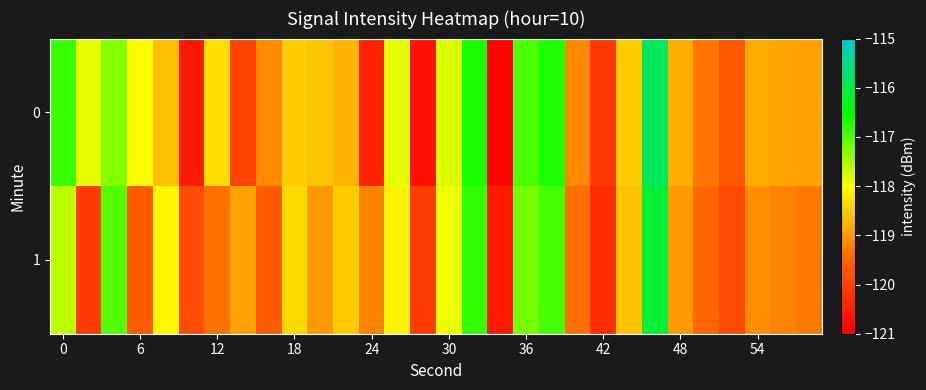

Rank the series by their maximum value, from highest to lowest.

0, 1